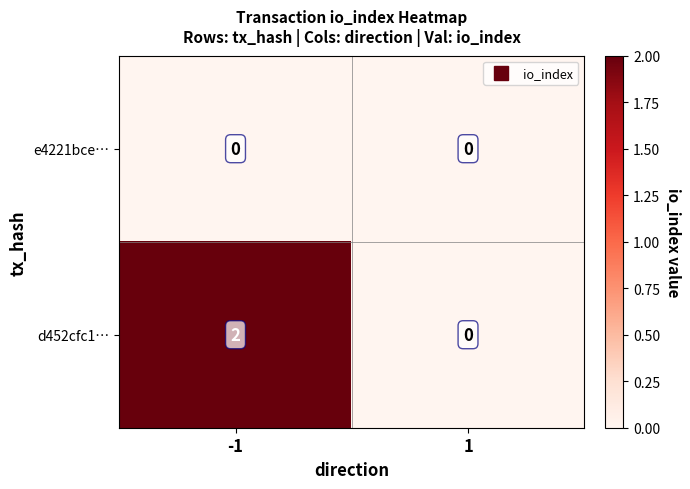

Is it true that e4221bce… equals 0 at -1?

True